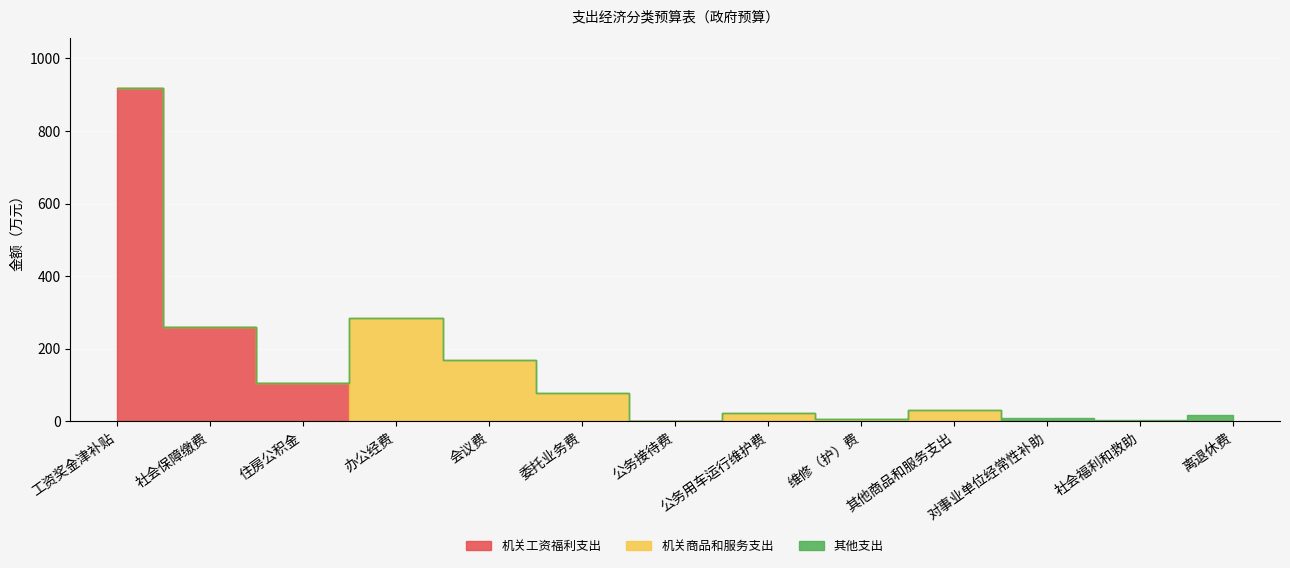

How many interior local peaks does the 机关商品和服务支出 series have?

3